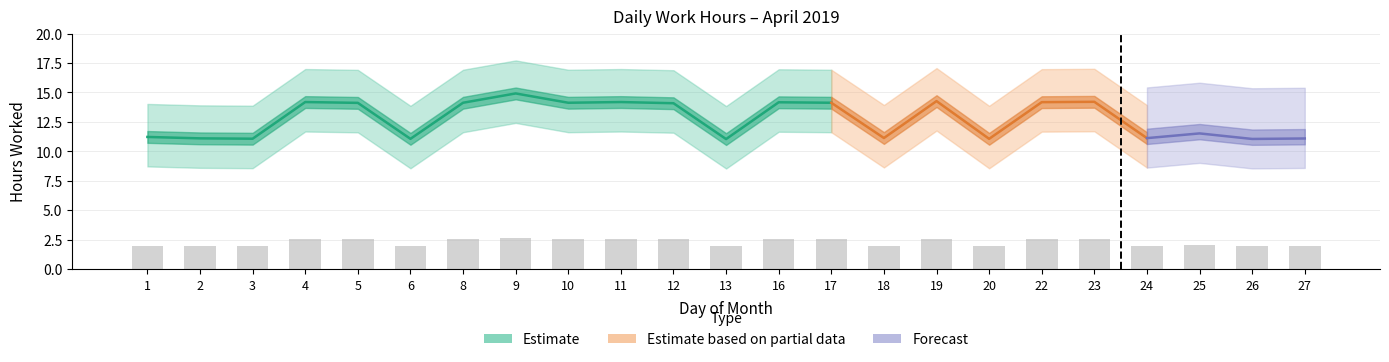

What is the difference between the maximum and minimum values?

0.7